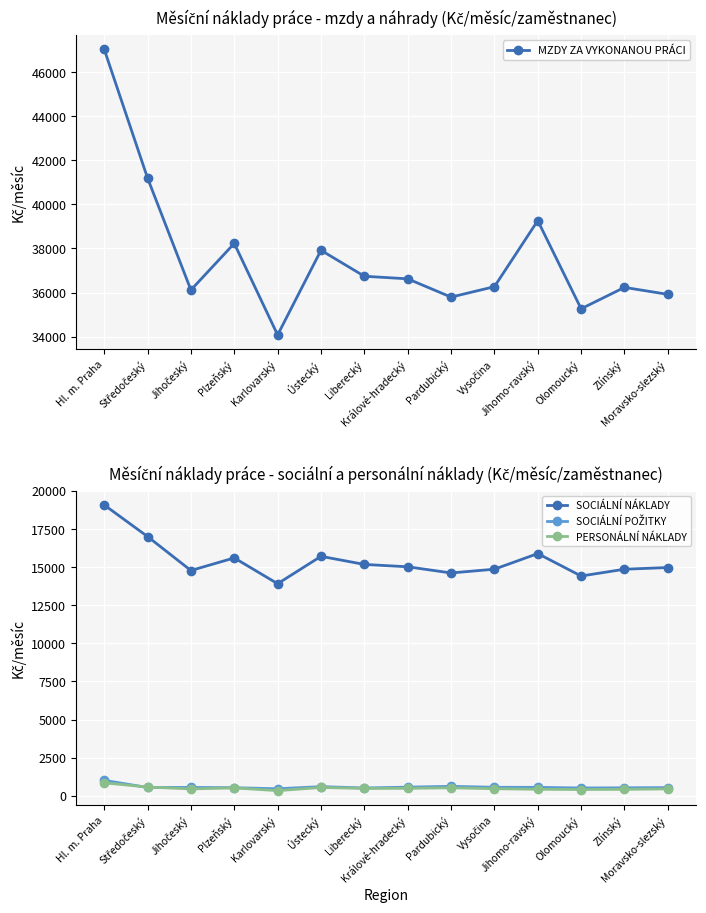

How many interior local peaks does the MZDY ZA VYKONANOU PRÁCI series have?

4